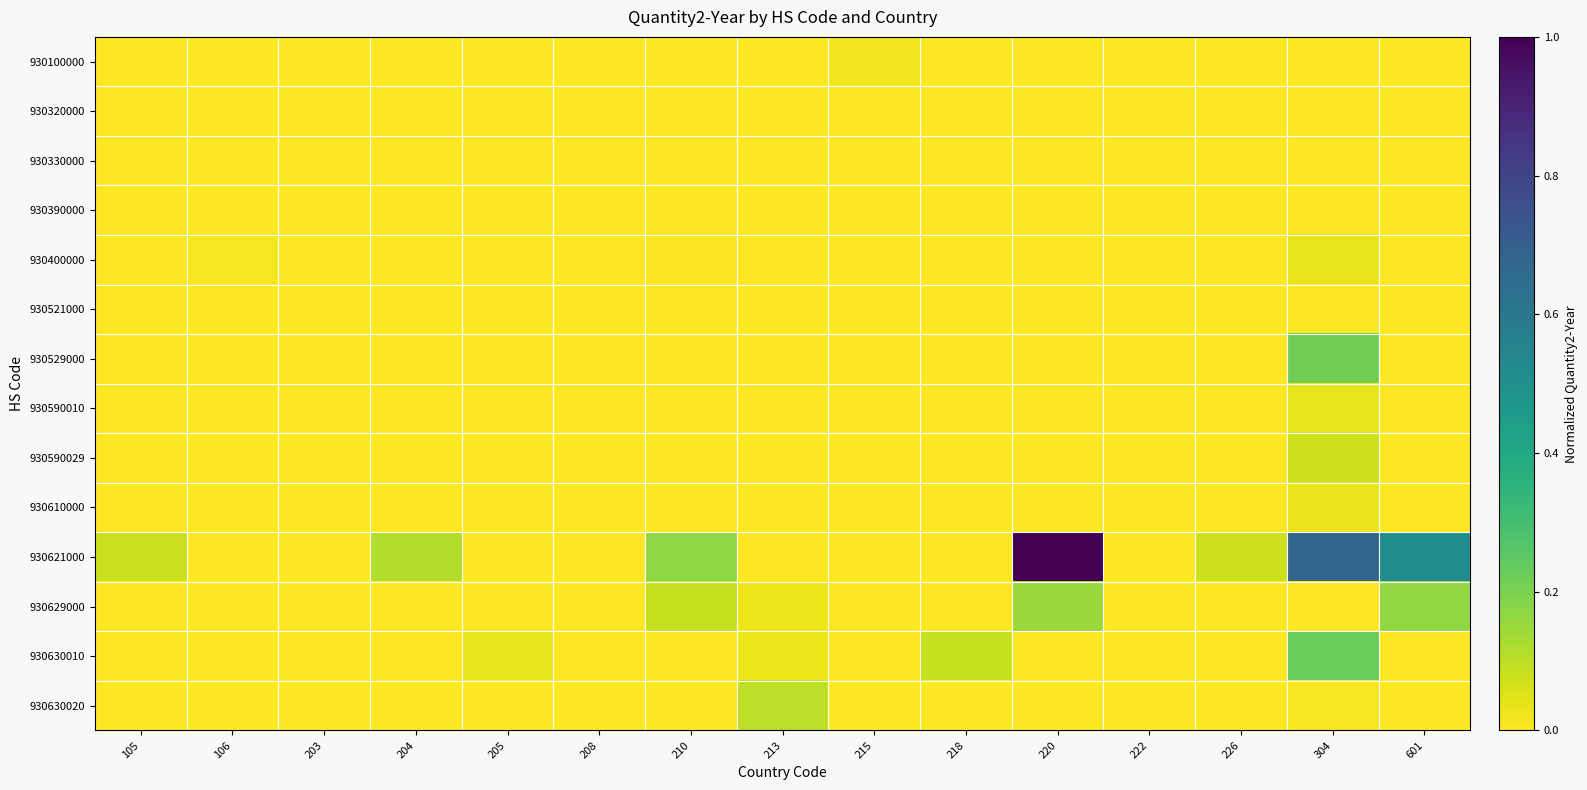

What is the greatest value displayed?

1.0